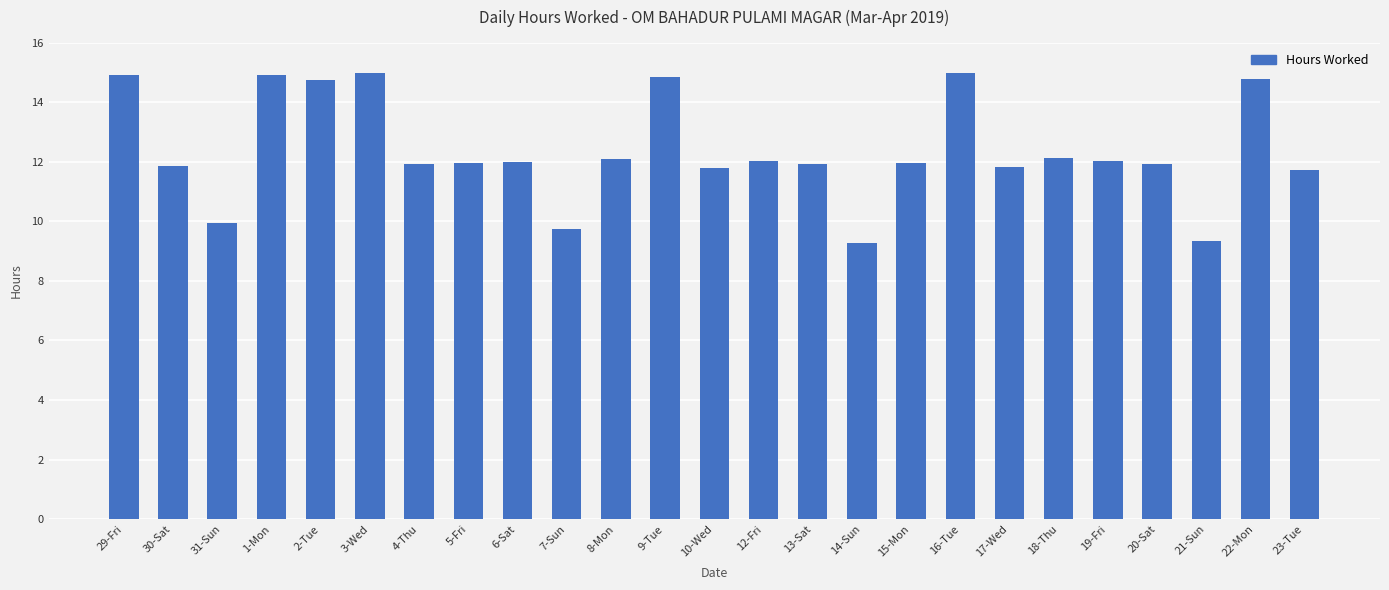

Where does the data first go above 11?

29-Fri